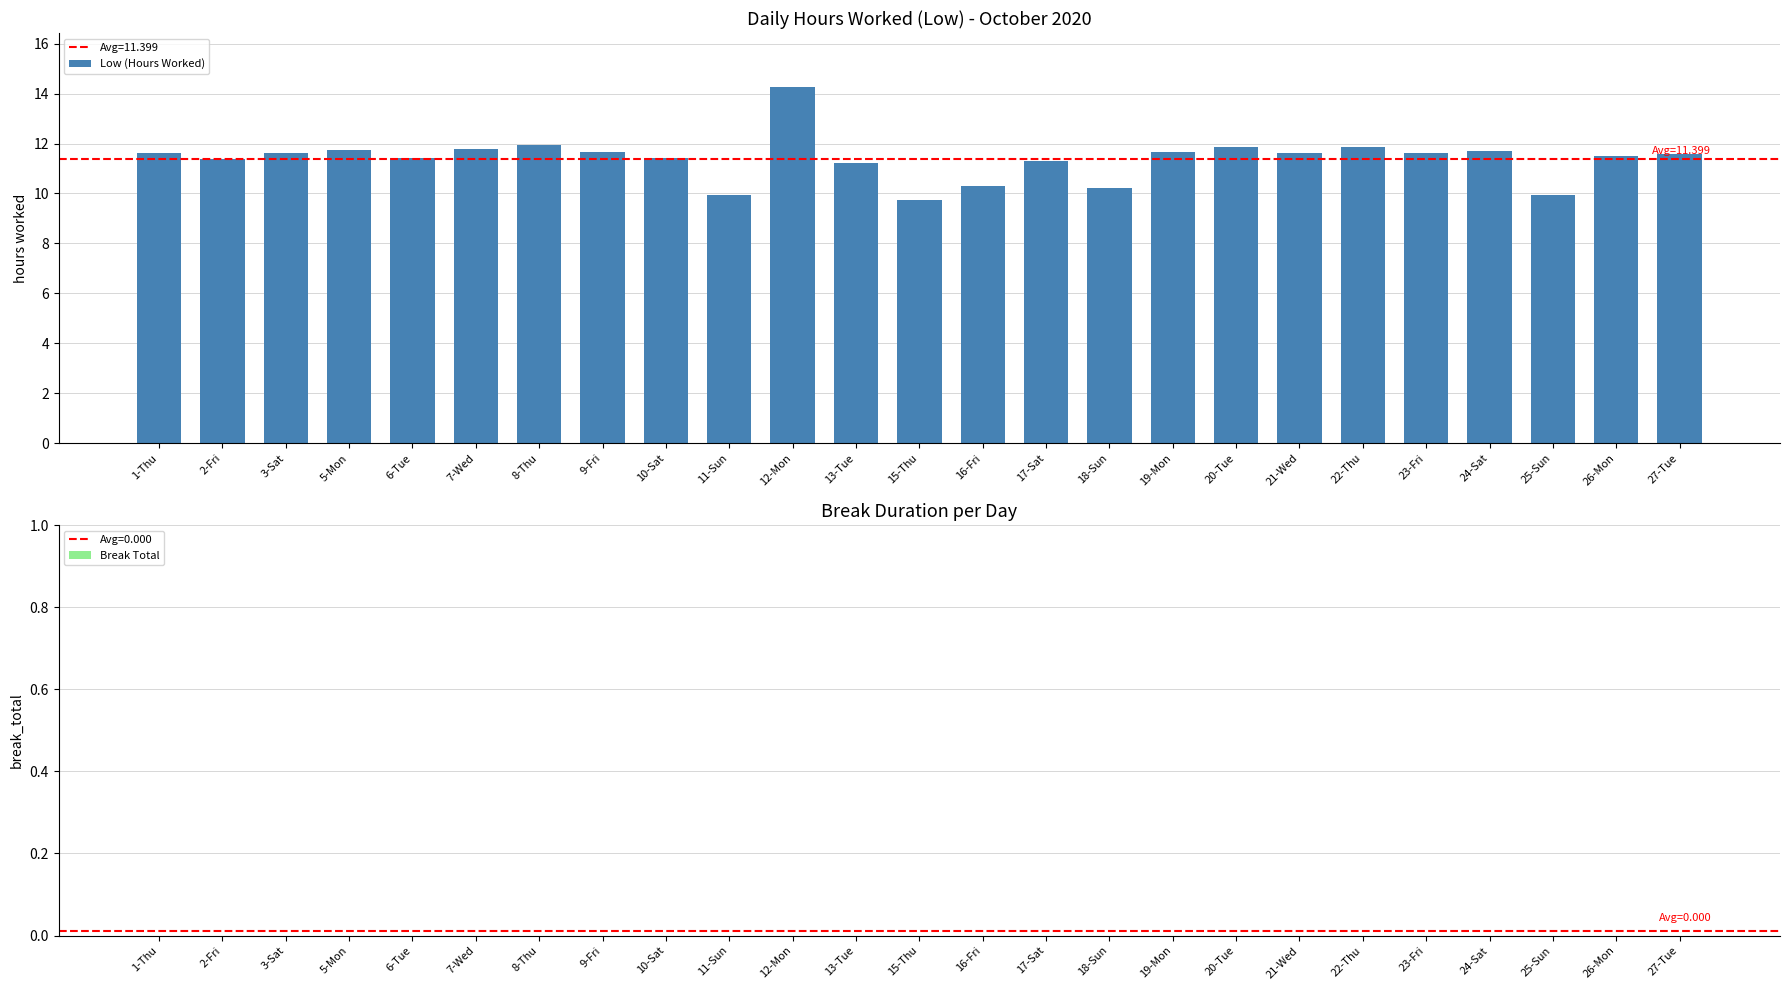

Where does the data first go above 11?

1-Thu